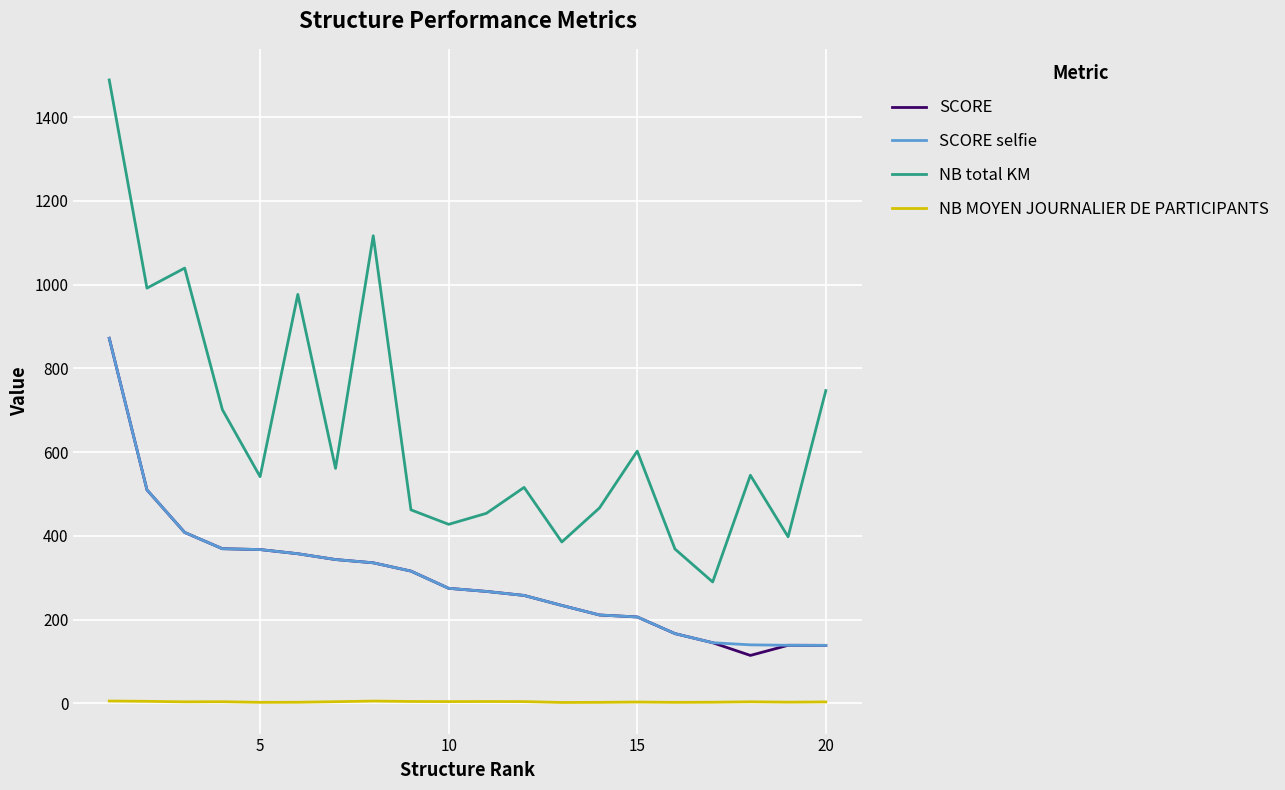

Which series has the largest range (max minus min)?

NB total KM